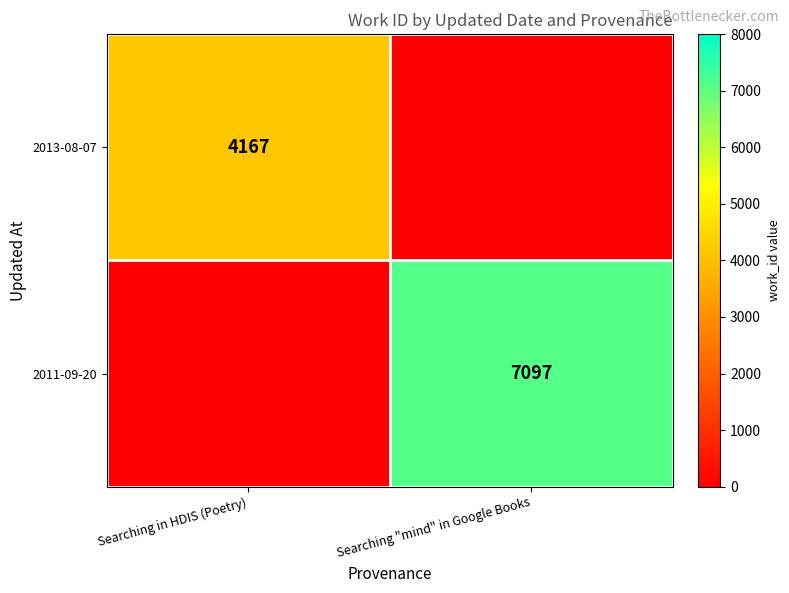

True or false: 2013-08-07 has a value of 4167 at Searching in HDIS (Poetry).

True